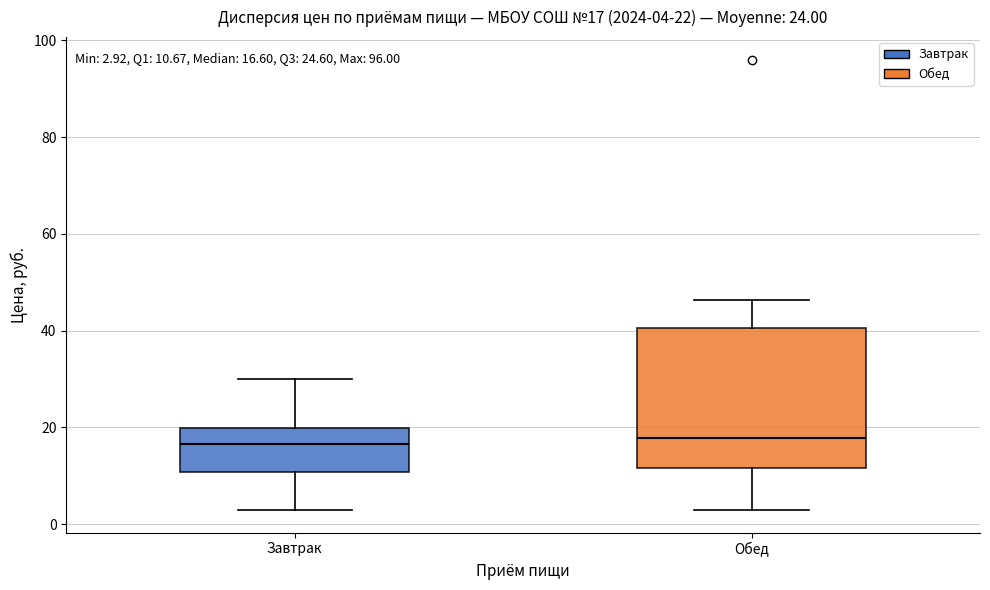

Comparing the boxes themselves (not the whiskers), which one is the tallest?

Обед